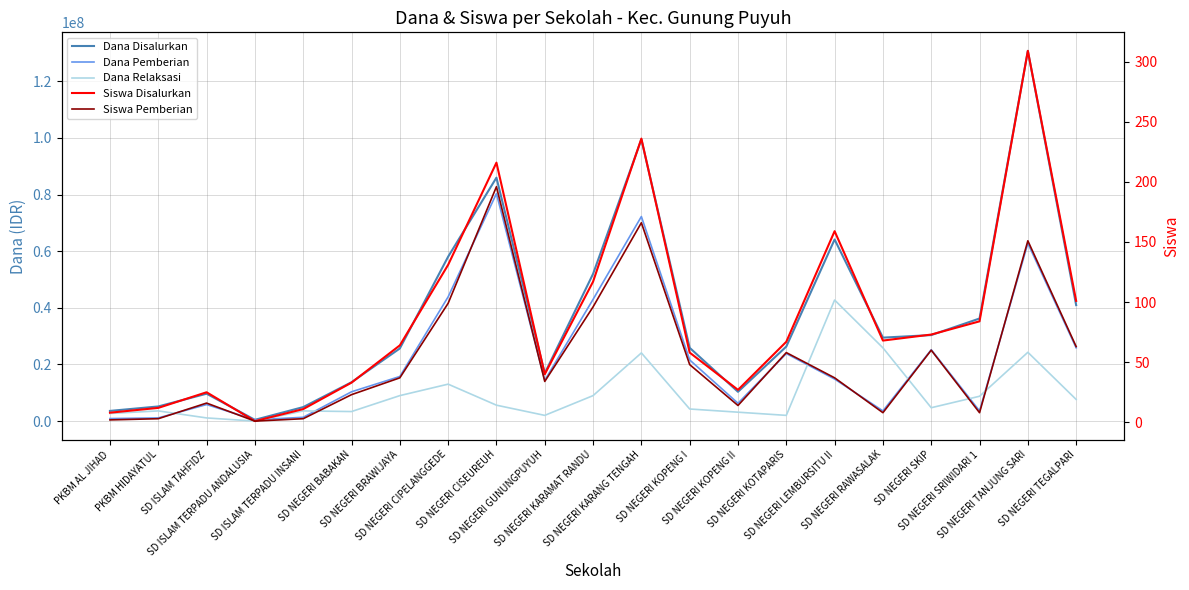

The Dana Pemberian series shows 5850000 at SD ISLAM TAHFIDZ. True or false?

True